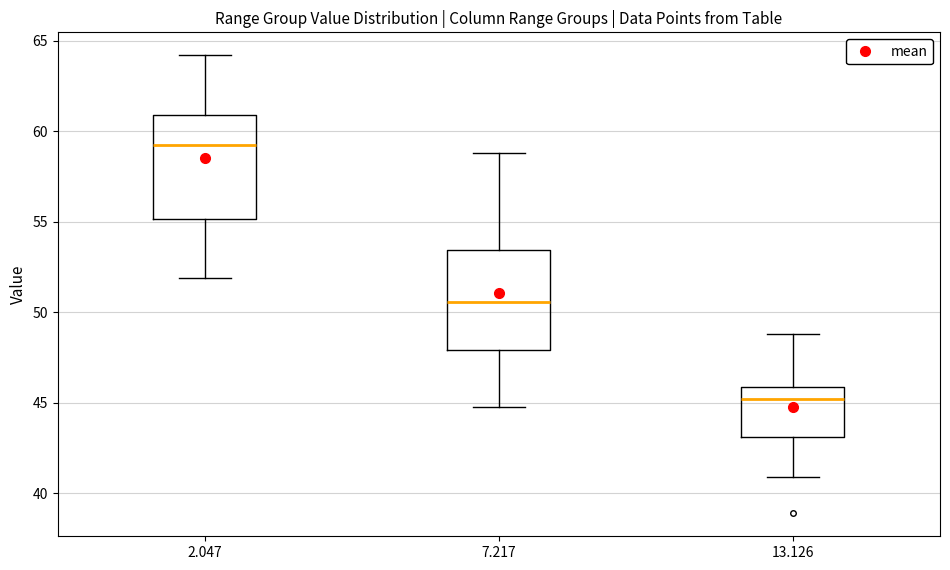

Where is the lower edge of the box at x = 7.217 on the y-axis? The values are not printed on the chart, so give them approximately, as read against the axis.

48.0